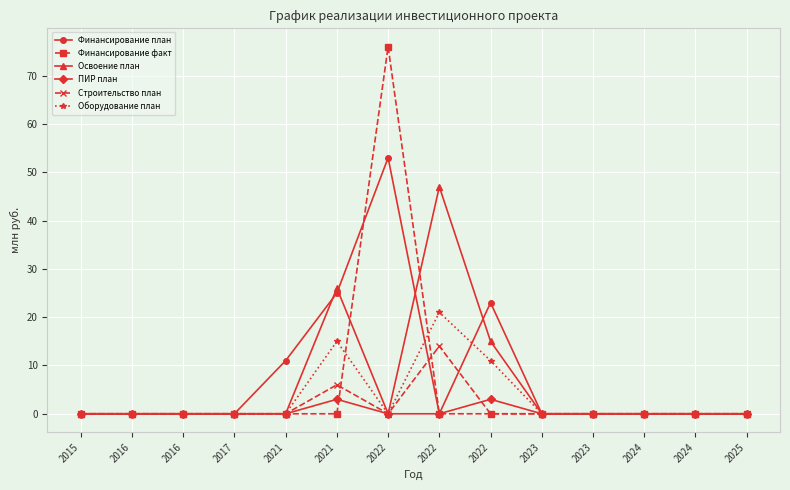

List the series in order of their peak value, lowest first.

ПИР план, Строительство план, Оборудование план, Освоение план, Финансирование план, Финансирование факт